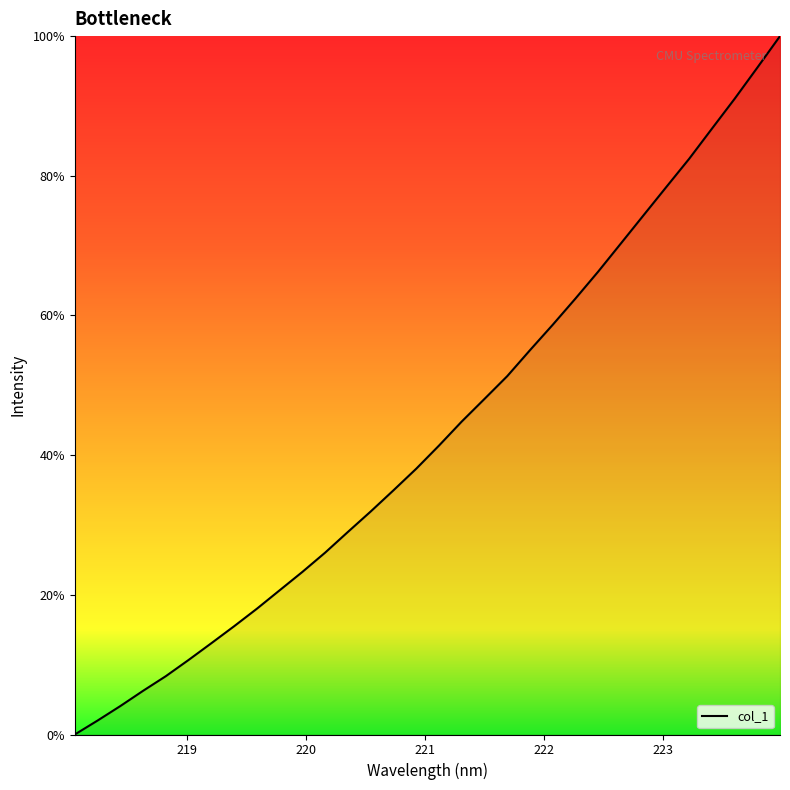

What is the greatest value displayed?

100.0